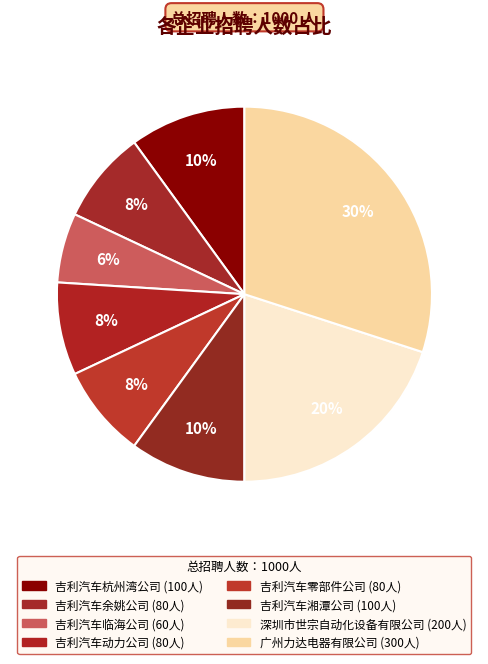

What percentage do 吉利汽车杭州湾公司 and 广州力达电器有限公司 together represent?

40.0%